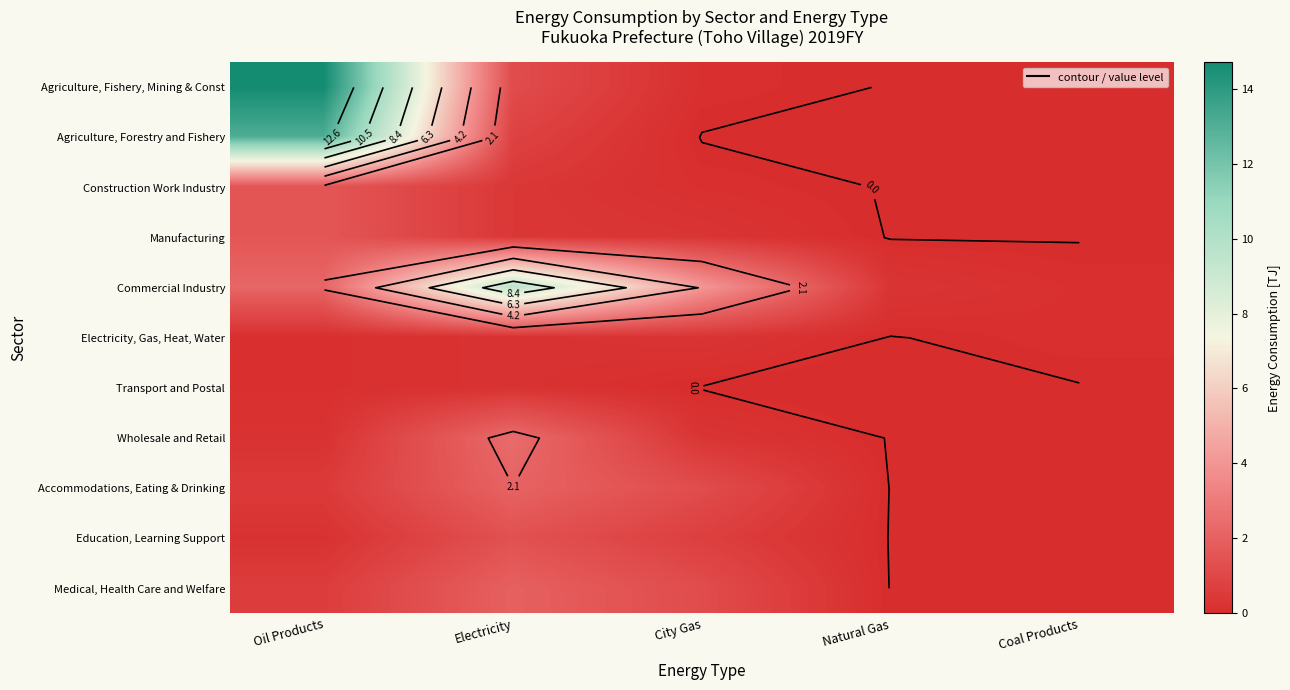

True or false: Agriculture, Fishery, Mining & Const has a value of 8.8 at Coal Products.

False